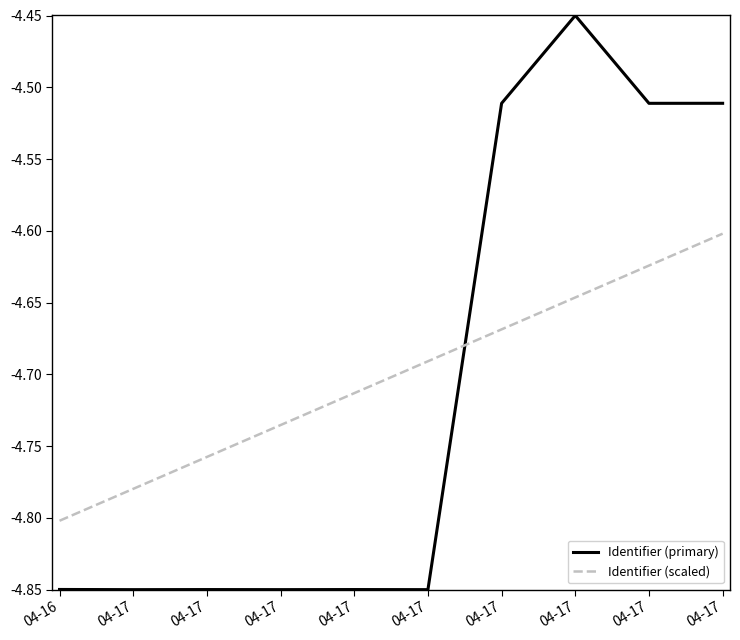

Between 04-17 and 04-16, which is larger?

04-17